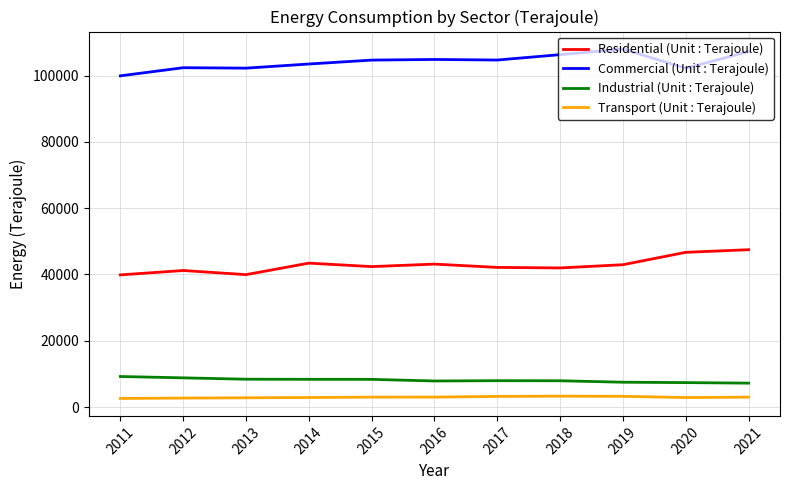

Is it true that Commercial (Unit : Terajoule) equals 160045 at 2013?

False